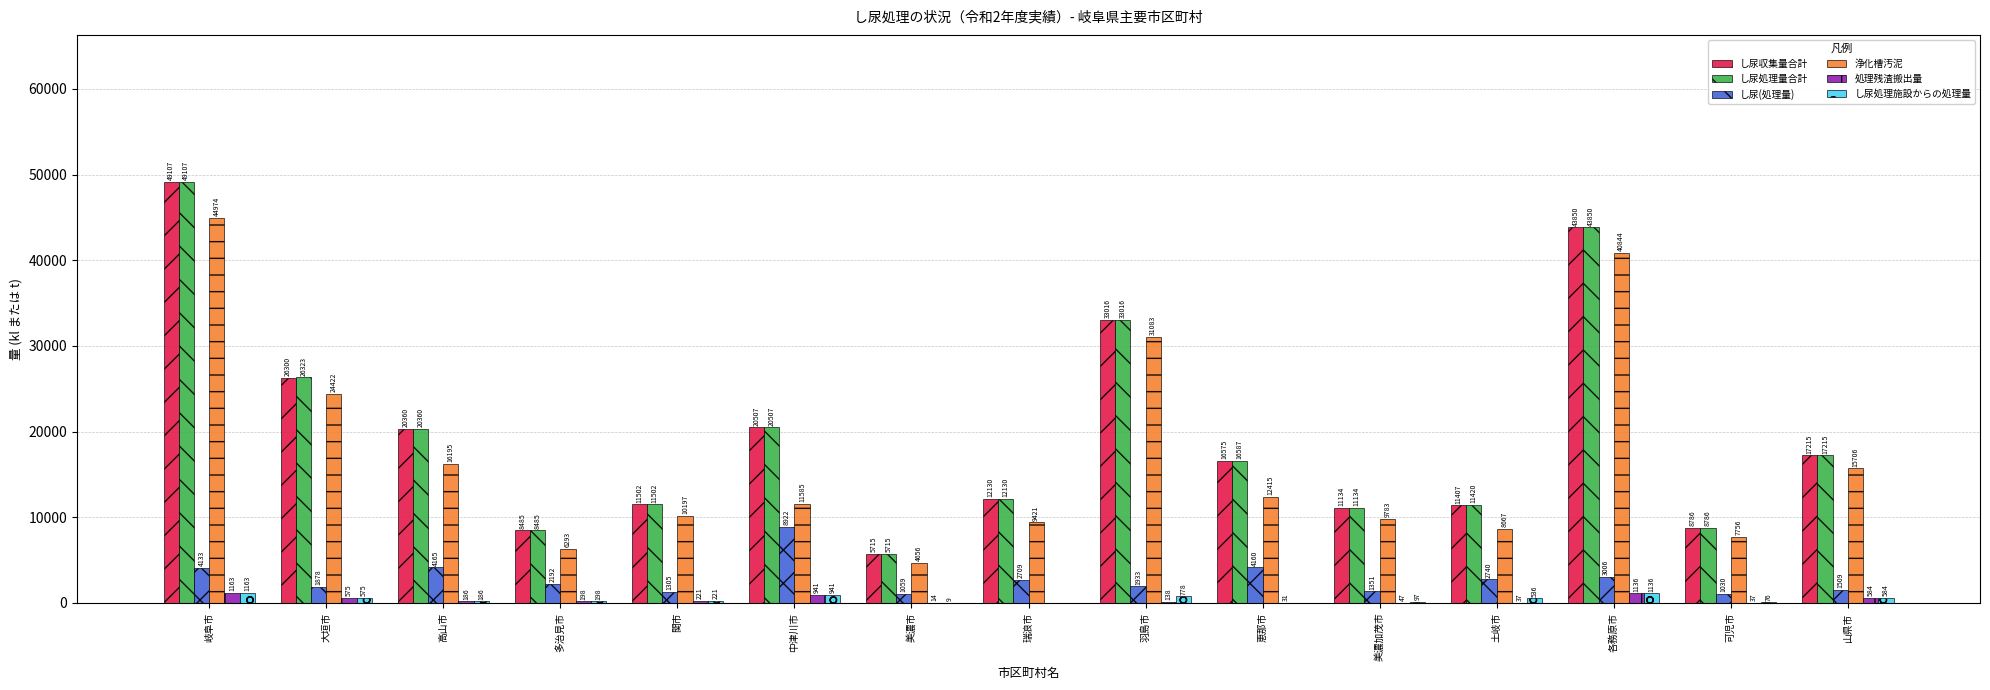

At which category is the sum across all series the highest?

岐阜市